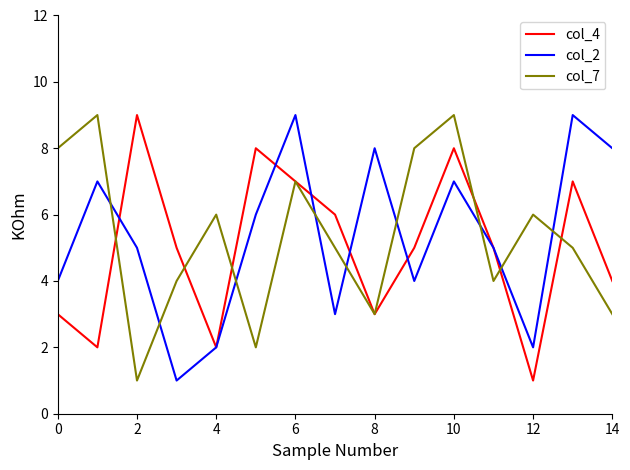

Which series ends up on top after the final intersection of col_7 and col_2?

col_2